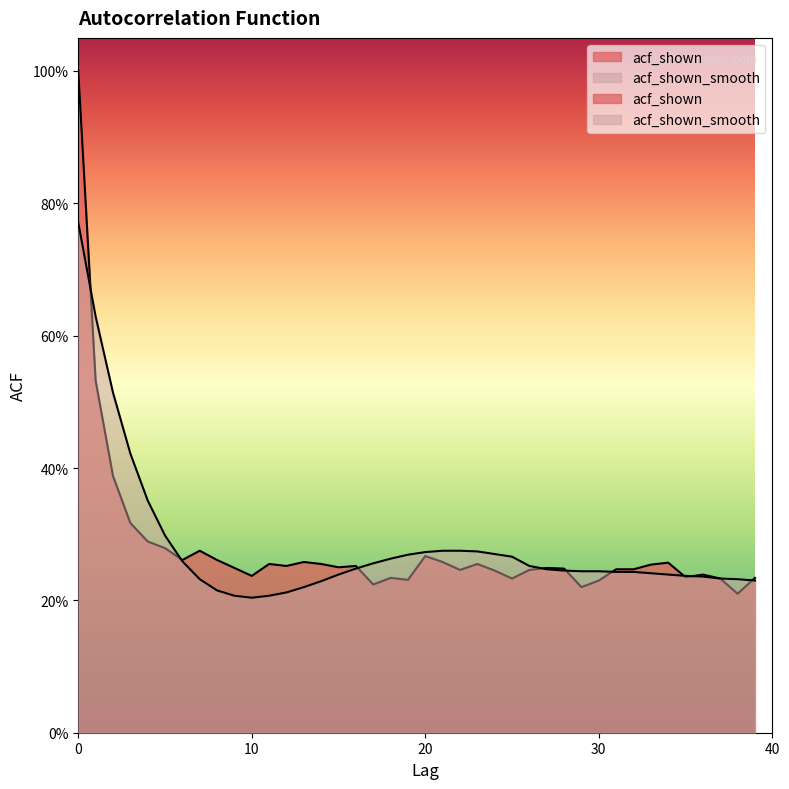

What is the value of the acf_shown point at the 15th from the left?

0.3